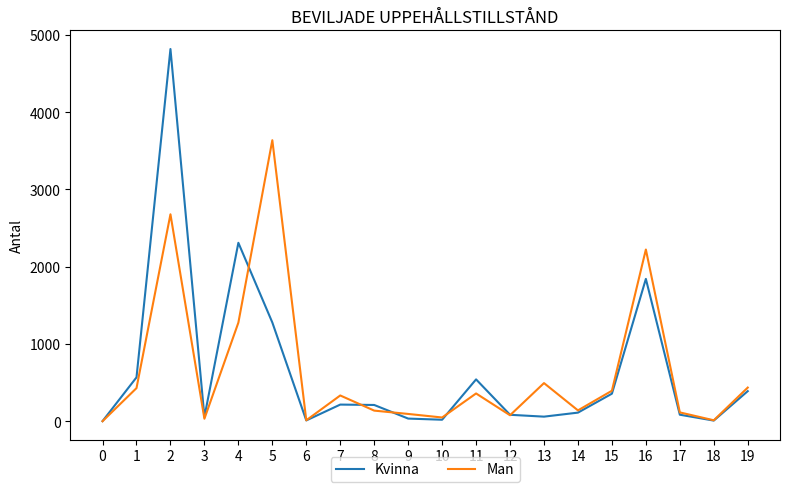

Which category has the highest value across all series?

2